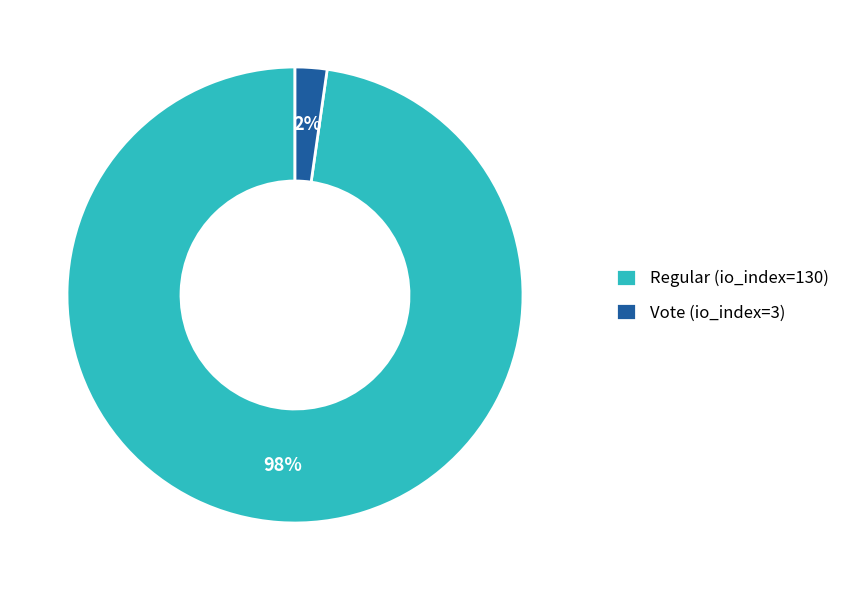

Rank the categories by value from highest to lowest.

Regular (io_index=130), Vote (io_index=3)